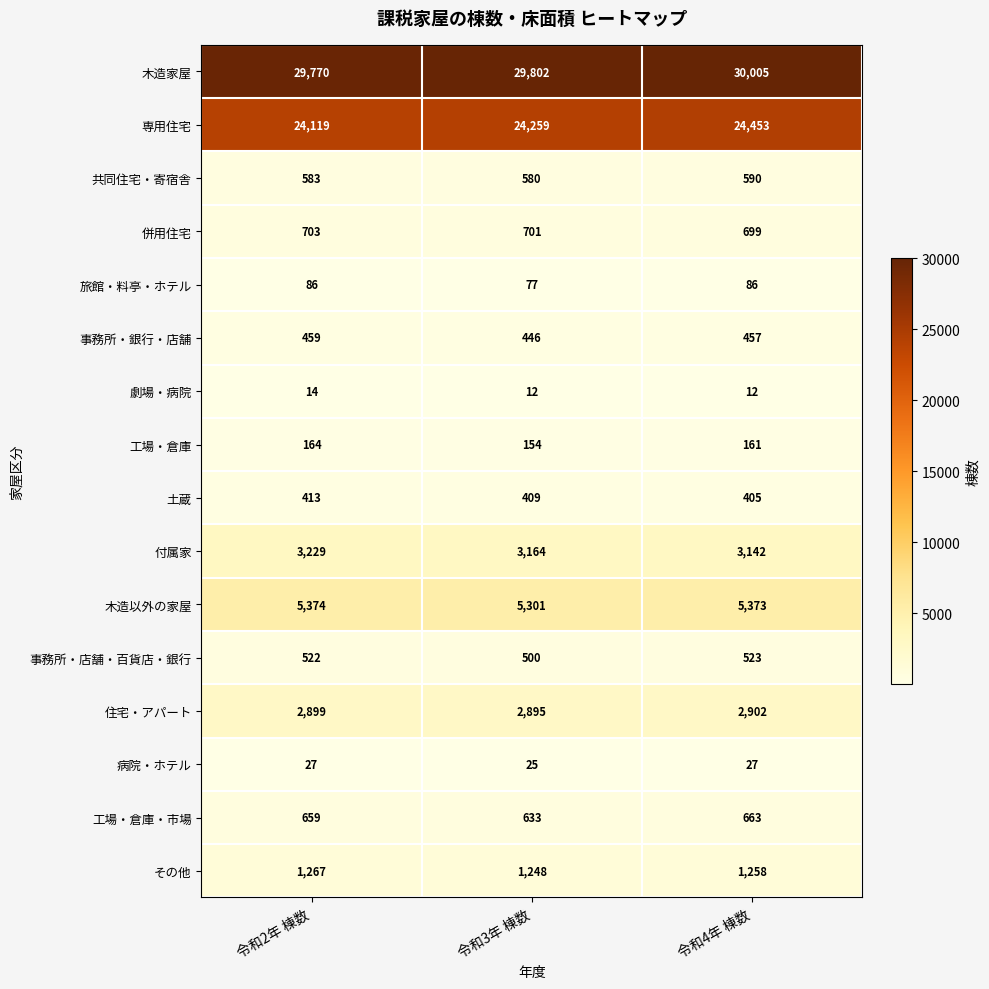

At 令和2年 棟数, list the series in order from smallest to largest.

劇場・病院, 病院・ホテル, 旅館・料亭・ホテル, 工場・倉庫, 土蔵, 事務所・銀行・店舗, 事務所・店舗・百貨店・銀行, 共同住宅・寄宿舎, 工場・倉庫・市場, 併用住宅, その他, 住宅・アパート, 付属家, 木造以外の家屋, 専用住宅, 木造家屋